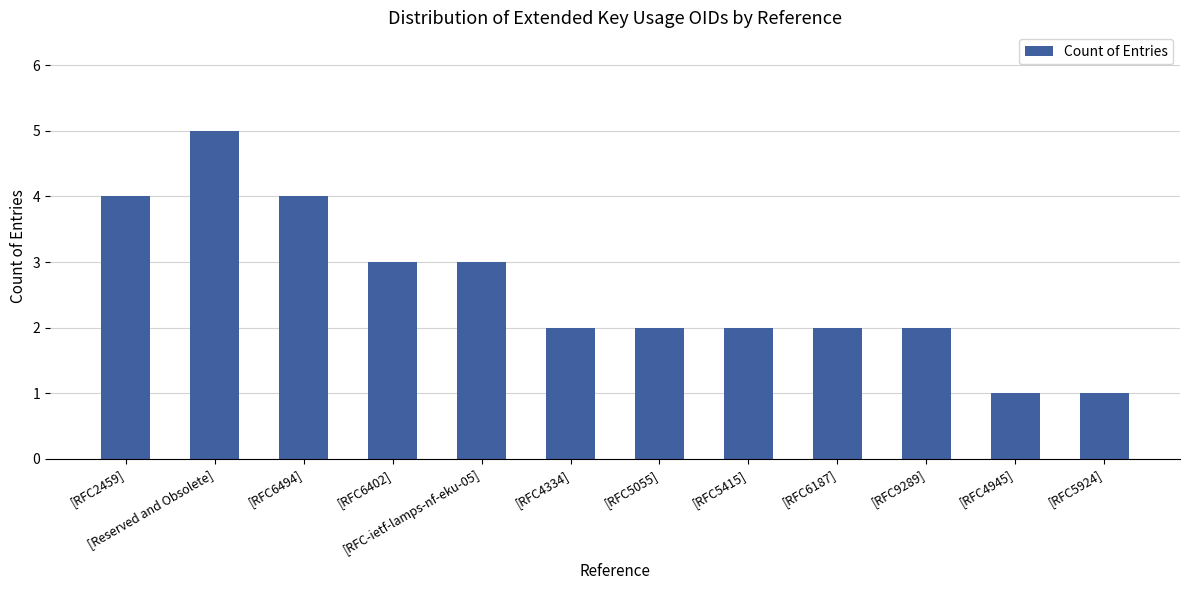

Are the bars grouped side by side (vs. stacked)?

No